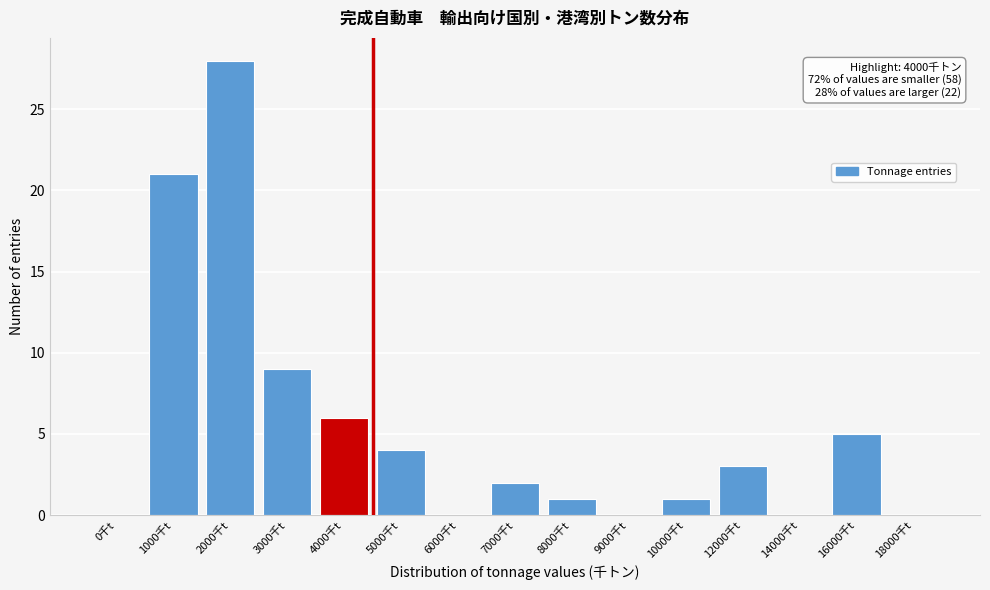

Reading left to right, list all the values displayed in this chart.

0千t=0	1000千t=21	2000千t=28	3000千t=9	4000千t=6	5000千t=4	6000千t=0	7000千t=2	8000千t=1	9000千t=0	10000千t=1	12000千t=3	14000千t=0	16000千t=5	18000千t=0